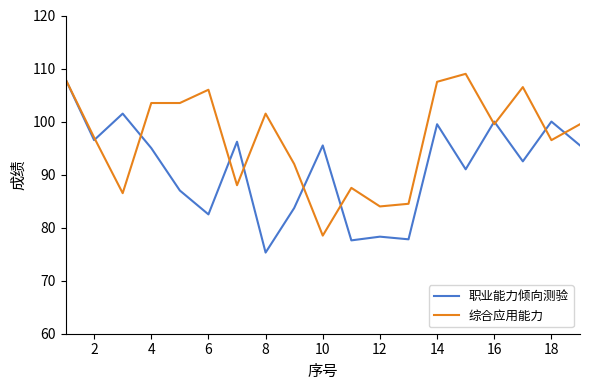

What is the lowest value of the 综合应用能力 series?

78.5